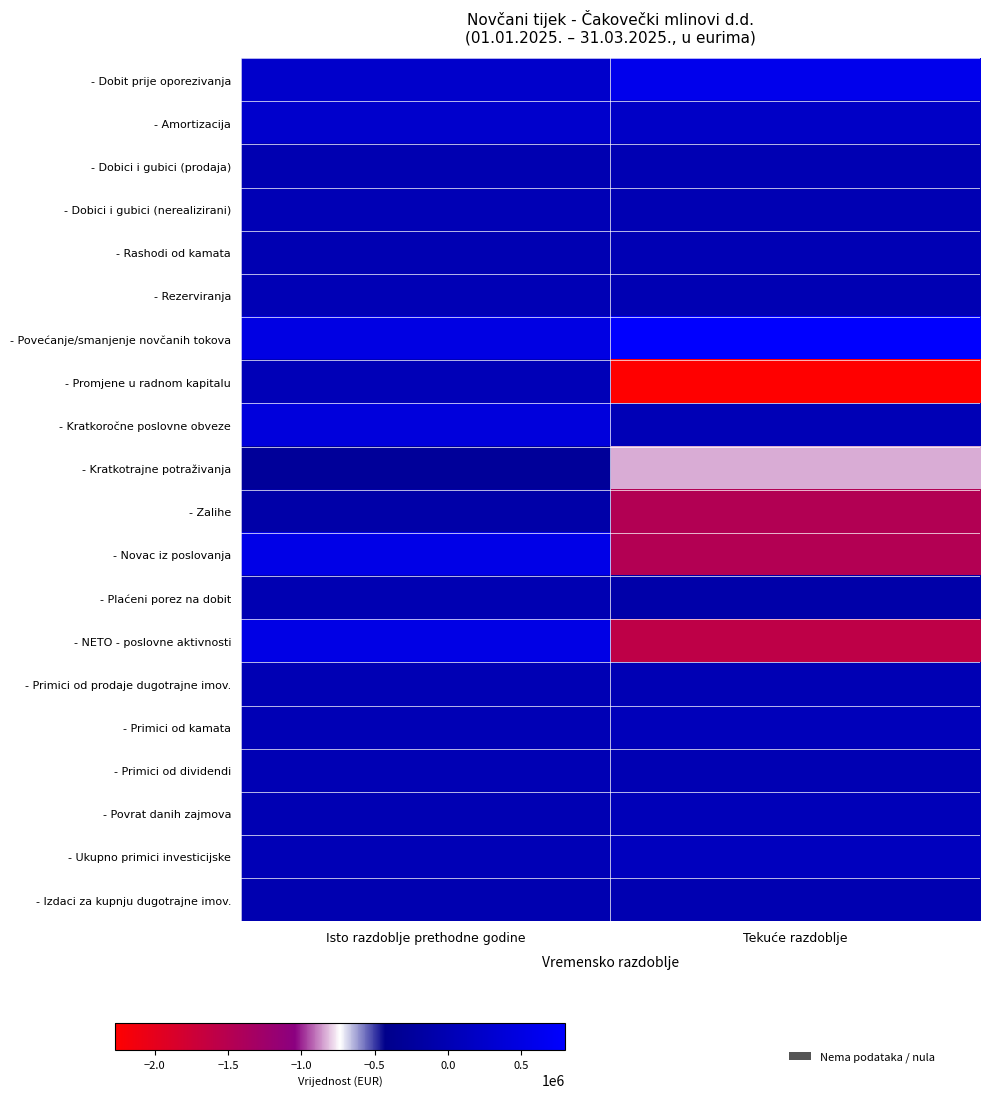

Rank the series at Tekuće razdoblje from lowest to highest value.

- Promjene u radnom kapitalu, - NETO - poslovne aktivnosti, - Novac iz poslovanja, - Zalihe, - Kratkotrajne potraživanja, - Plaćeni porez na dobit, - Izdaci za kupnju dugotrajne imov., - Dobici i gubici (prodaja), - Dobici i gubici (nerealizirani), - Rezerviranja, - Primici od dividendi, - Primici od prodaje dugotrajne imov., - Rashodi od kamata, - Kratkoročne poslovne obveze, - Povrat danih zajmova, - Primici od kamata, - Ukupno primici investicijske, - Amortizacija, - Dobit prije oporezivanja, - Povećanje/smanjenje novčanih tokova